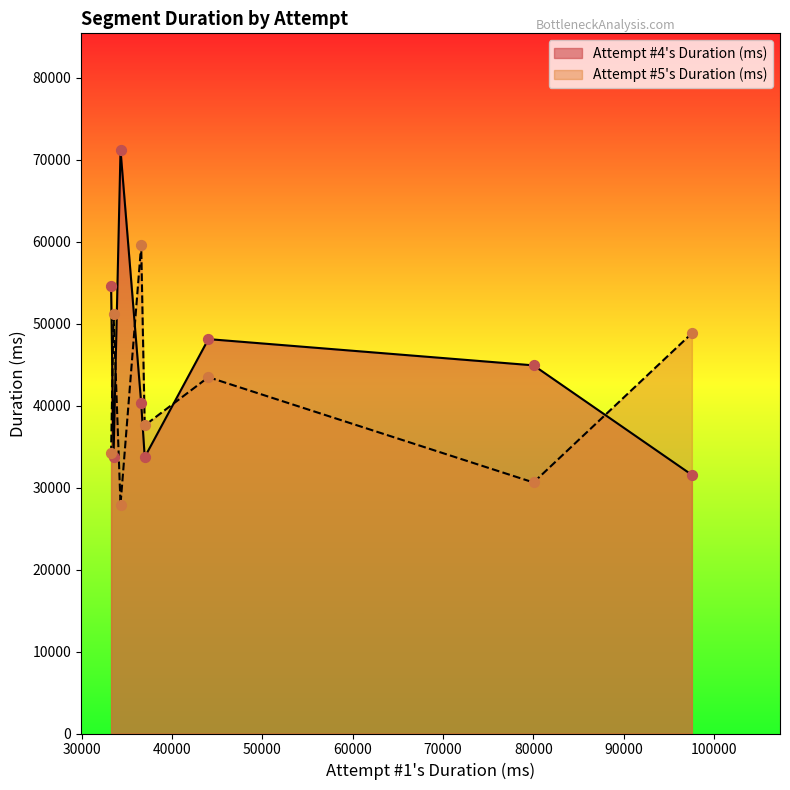

What are all the series names shown in the legend?

Attempt #4's Duration (ms), Attempt #5's Duration (ms)